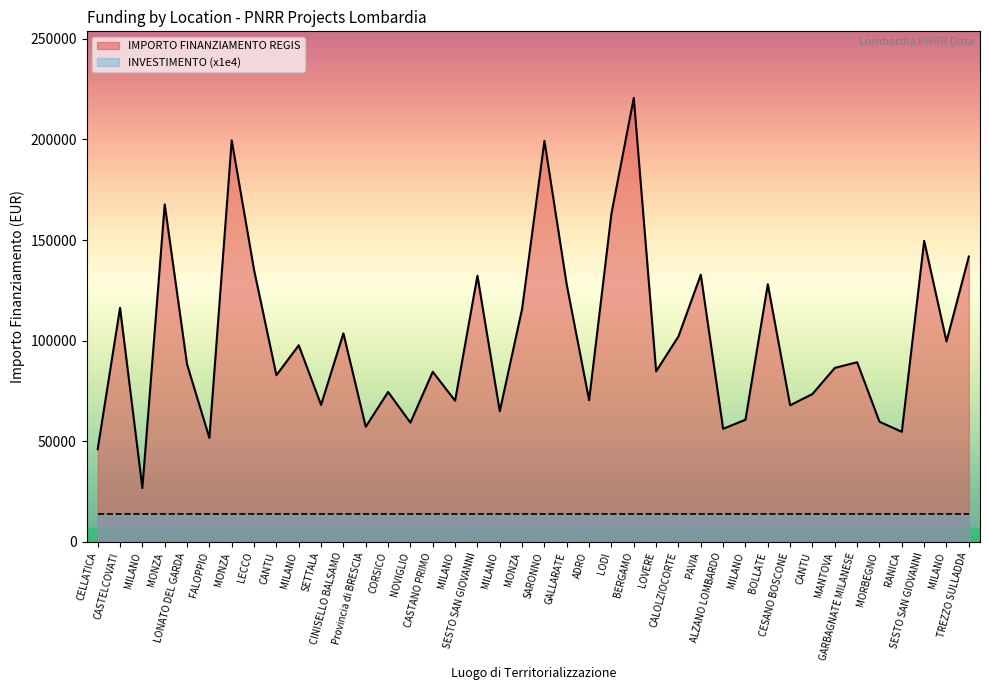

Reading left to right, transcribe all the data shown in this chart.

46044.5	116324.6	26730.0	167724.8	88213.8	51620.1	199567.7	135157.2	82798.6	97694.9	68057.8	103619.9	57160.7	74486.0	59229.0	84538.8	70120.9	132279.7	64886.6	115789.8	199303.9	127674.8	70397.4	163198.8	220663.0	84744.5	102092.5	132781.0	56181.6	60687.8	128032.6	67843.7	73496.1	86448.2	89266.3	59681.5	54682.1	149604.4	99582.8	141794.5